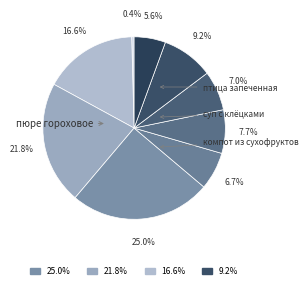

Count the number of slices in the pie.

9